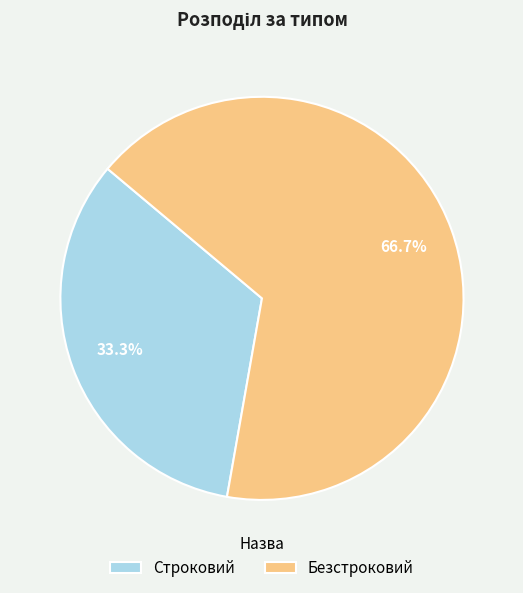

Which slice is the smallest?

Строковий